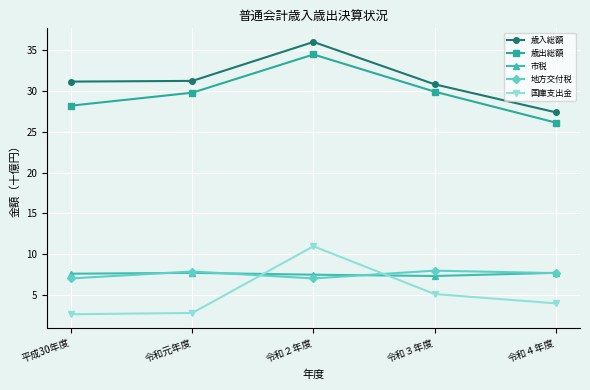

What is the label of the 3rd point from the right?

令和２年度